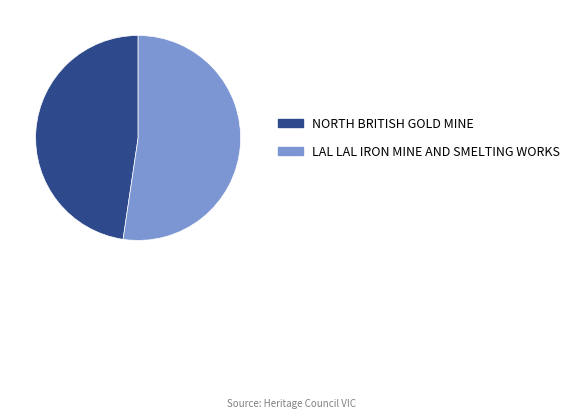

Count the number of slices in the pie.

2